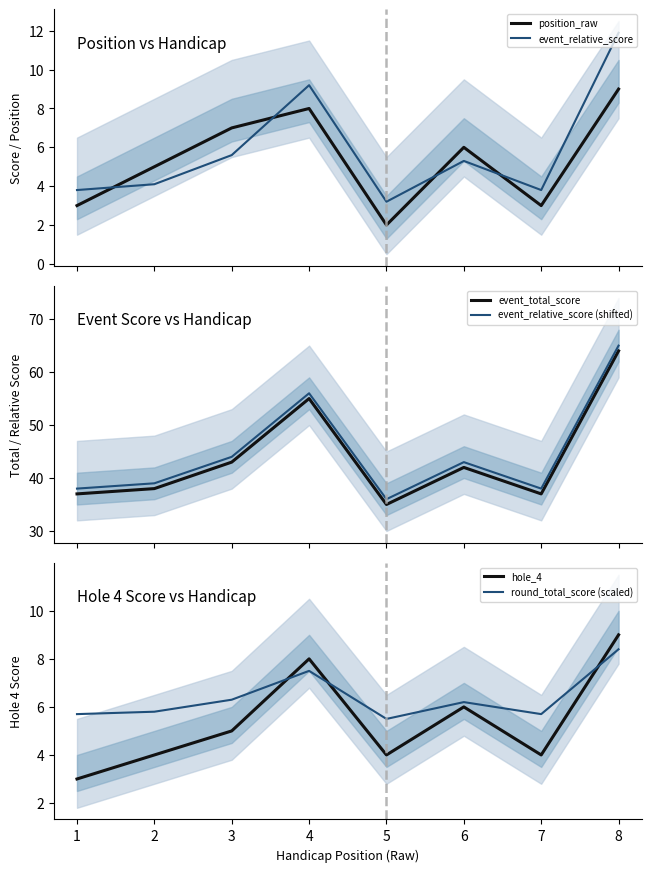

True or false: event_total_score and event_relative_score (shifted) intersect in this chart.

False